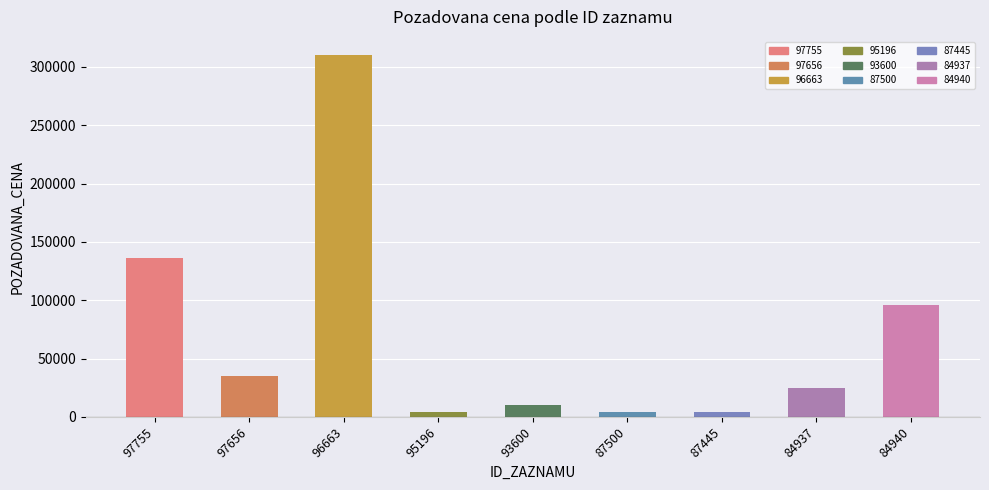

Where is the data nearest to the value 156980?

97755